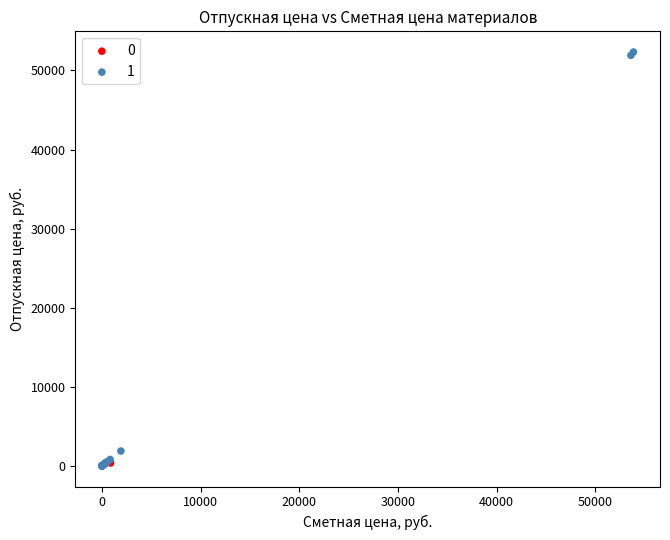

What are all the series names shown in the legend?

0, 1